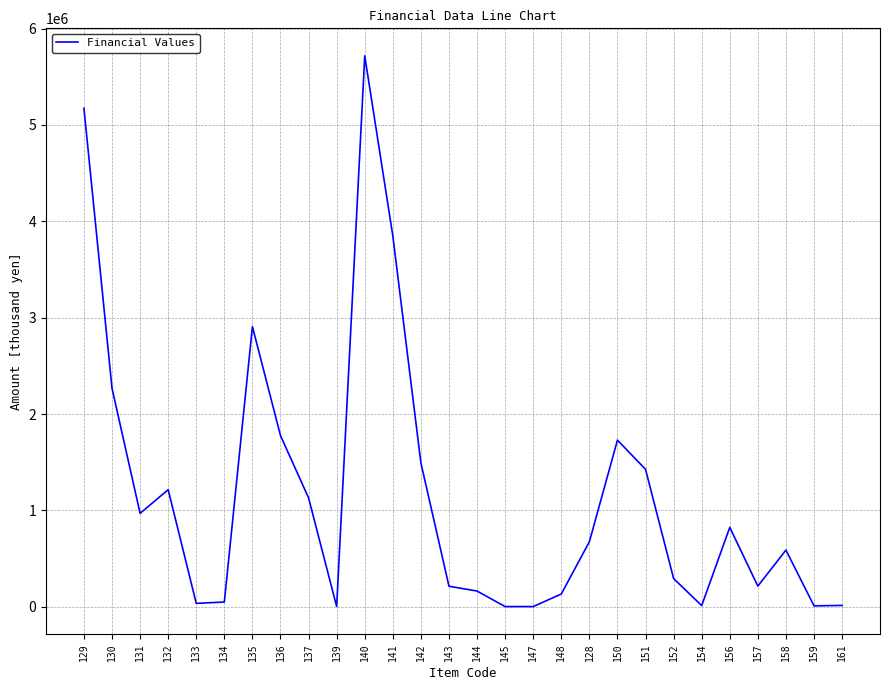

How many distinct data groups are displayed?

1